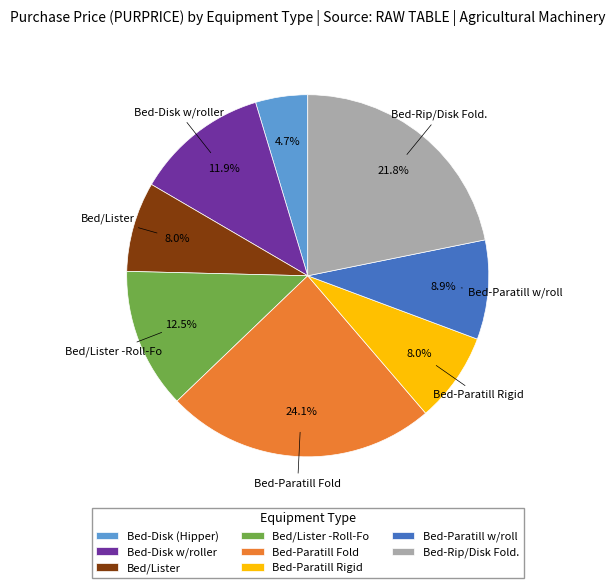

Do Bed-Disk w/roller and Bed-Paratill w/roll together represent more than half of the pie?

No